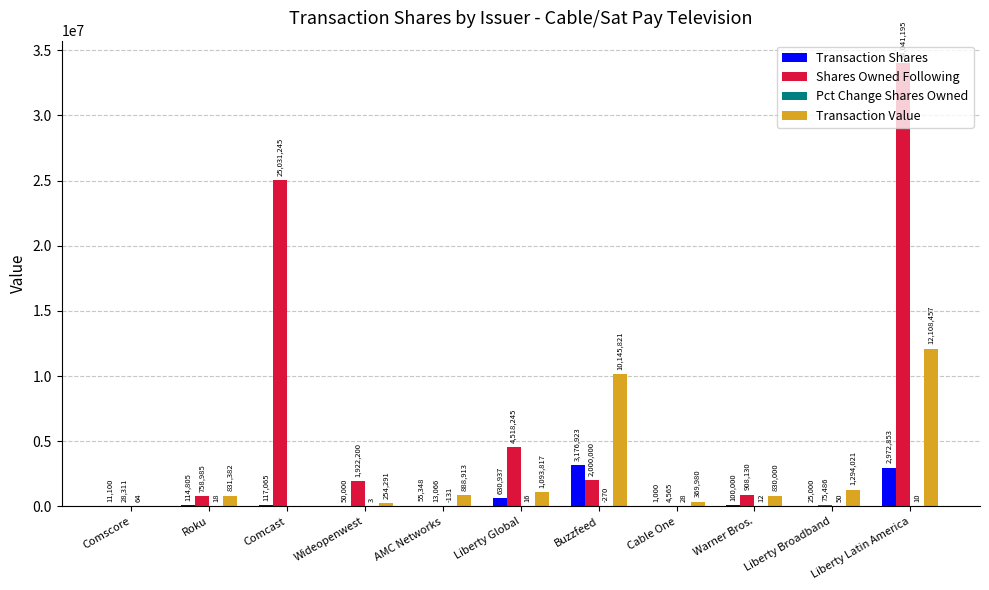

The Transaction Value series shows 830000 at Warner Bros.. True or false?

True